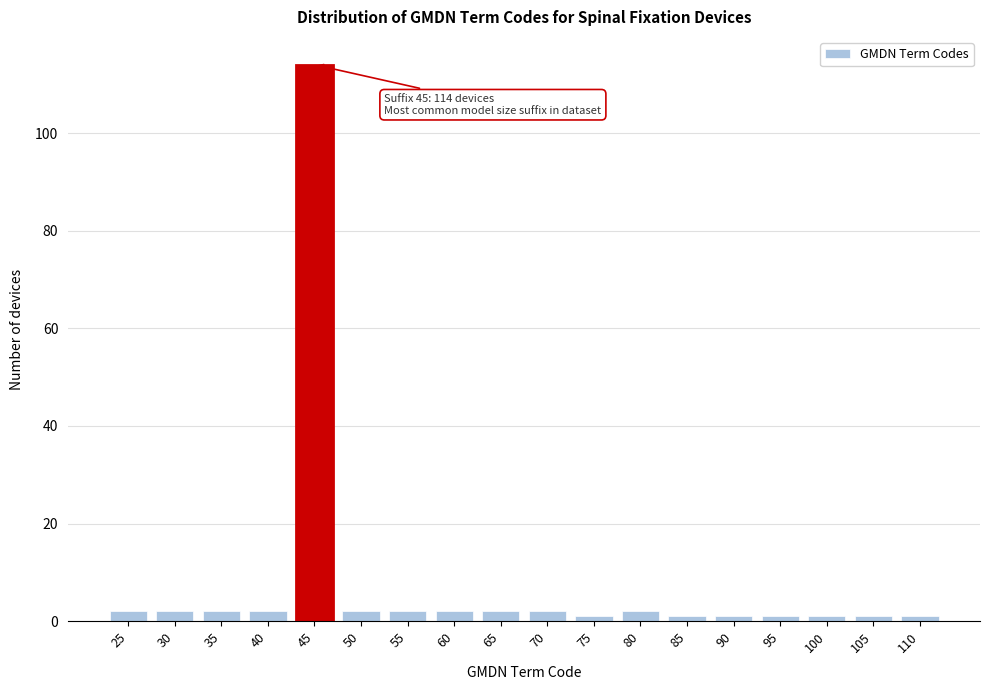

Reading left to right, extract all data points from this chart.

25=2	30=2	35=2	40=2	45=114	50=2	55=2	60=2	65=2	70=2	75=1	80=2	85=1	90=1	95=1	100=1	105=1	110=1